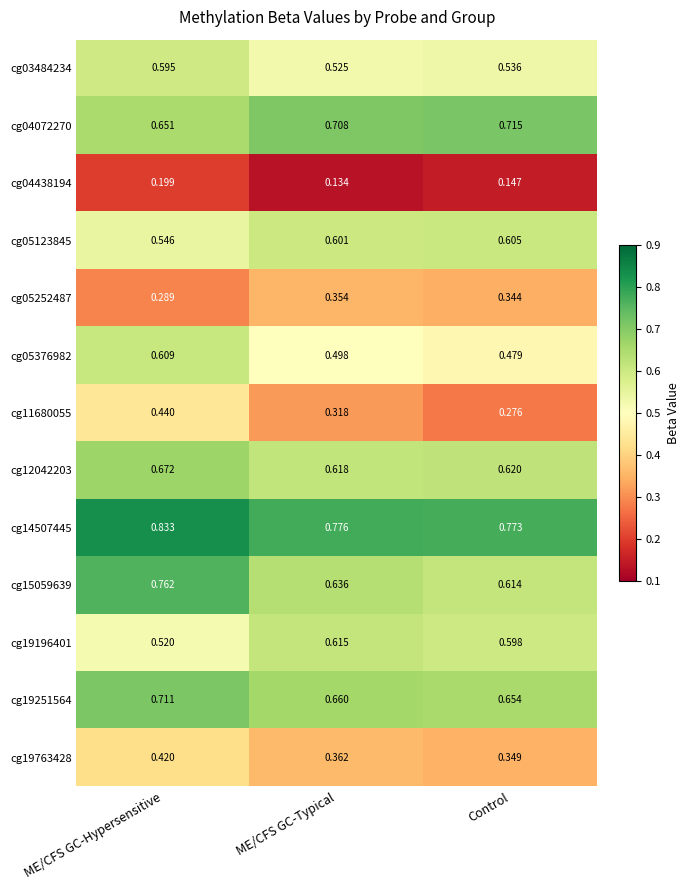

Which series has the largest range (max minus min)?

cg11680055